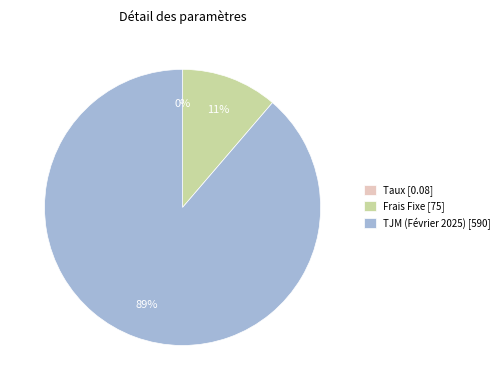

To the nearest percent, what is the difference between the largest and smallest slice percentages?

89%